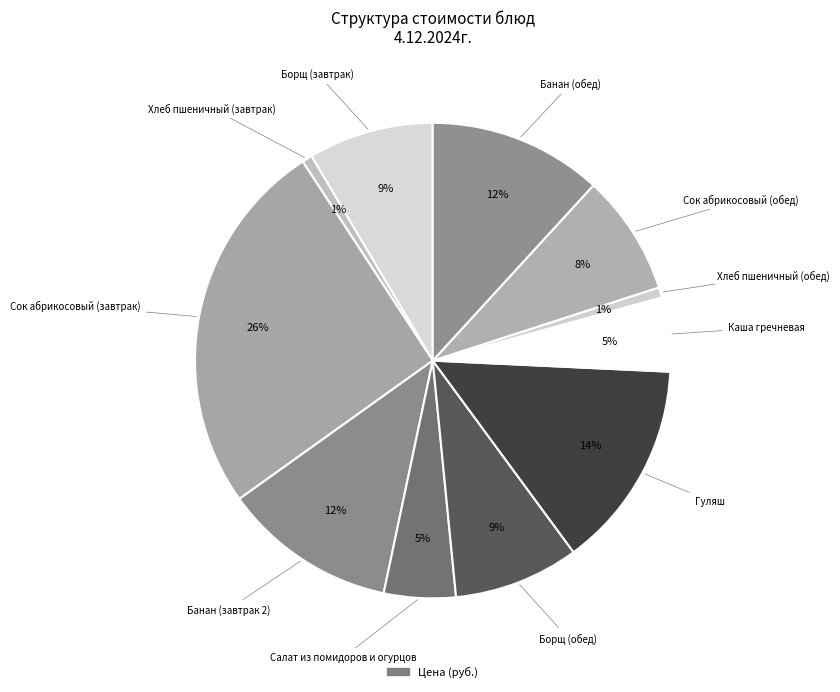

What is the smallest slice in the pie chart?

Хлеб пшеничный (завтрак)